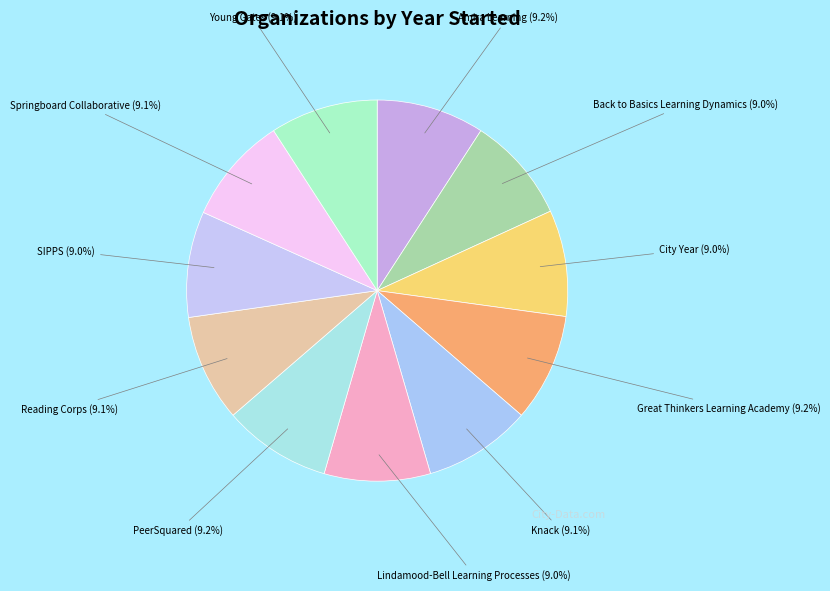

How many segments does this pie chart have?

11